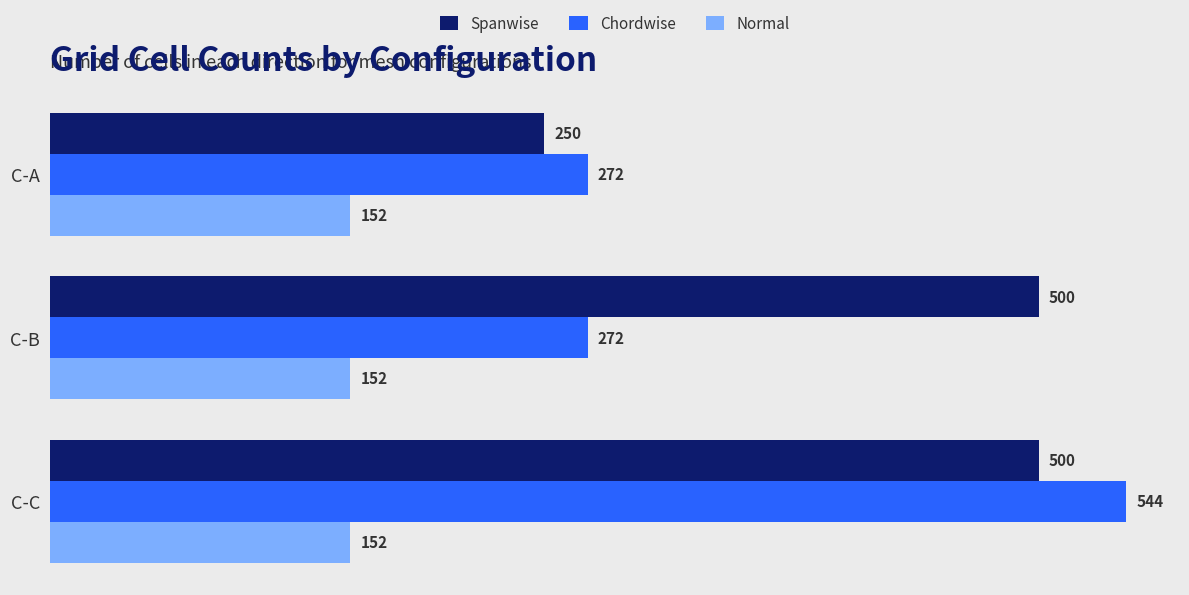

Which series changed the most between C-A and C-C?

Chordwise